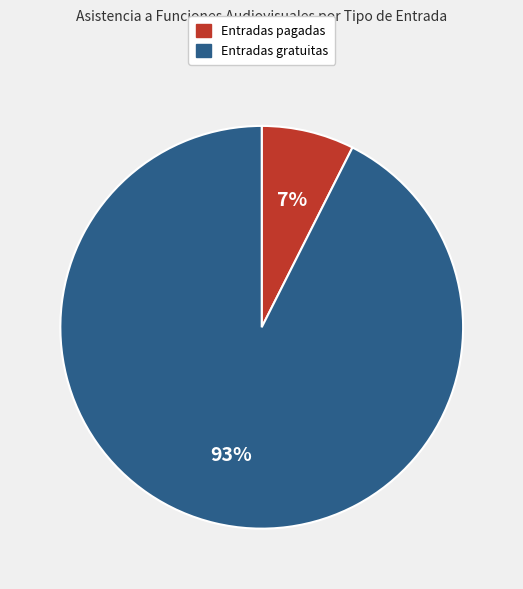

True or false: Entradas gratuitas accounts for 99% of the total.

False